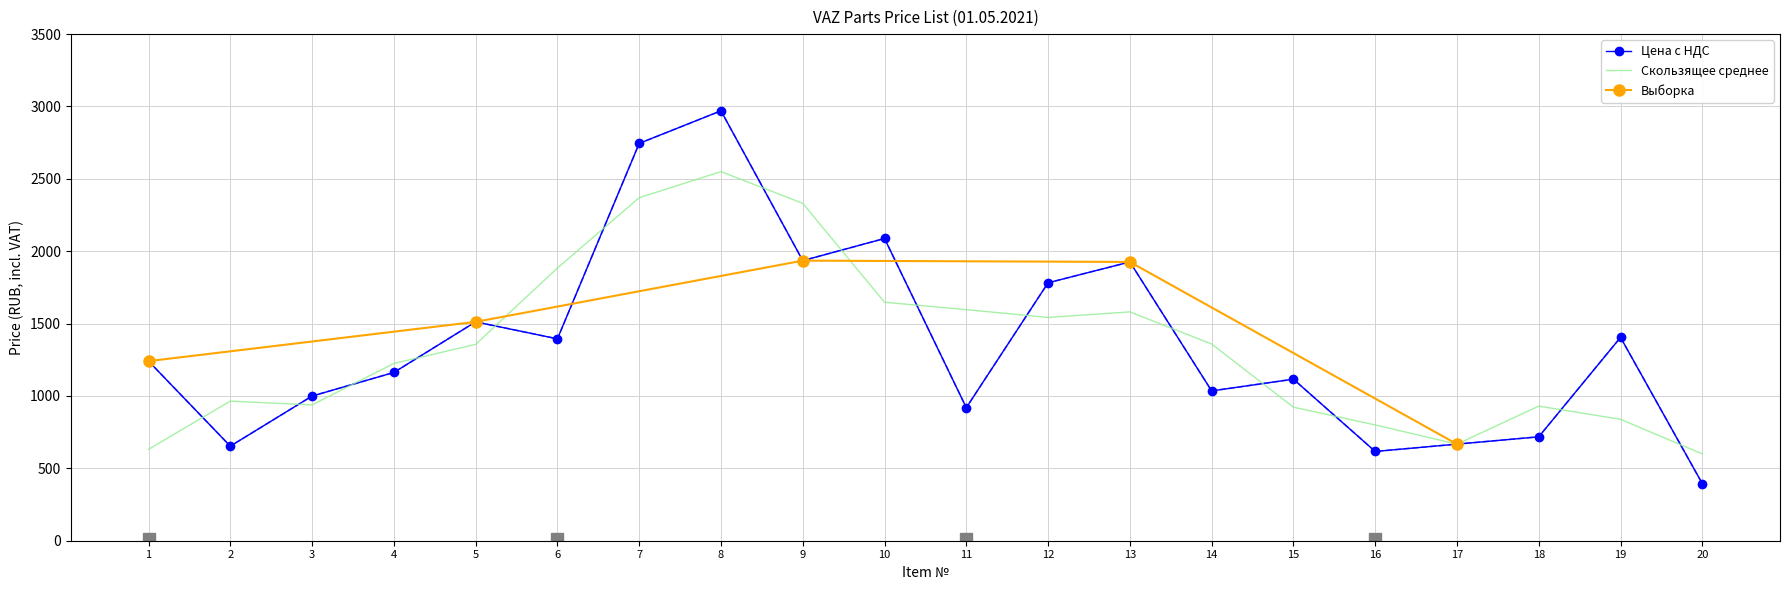

Reading right to left, transcribe all the data shown in this chart.

20=394.3	19=1404.7	18=717.9	17=667.3	16=616.8	15=1116.0	14=1035.0	13=1926.0	12=1782.0	11=919.3	10=2088.0	9=1935.0	8=2970.0	7=2745.0	6=1394.7	5=1512.0	4=1162.4	3=999.4	2=653.3	1=1240.7